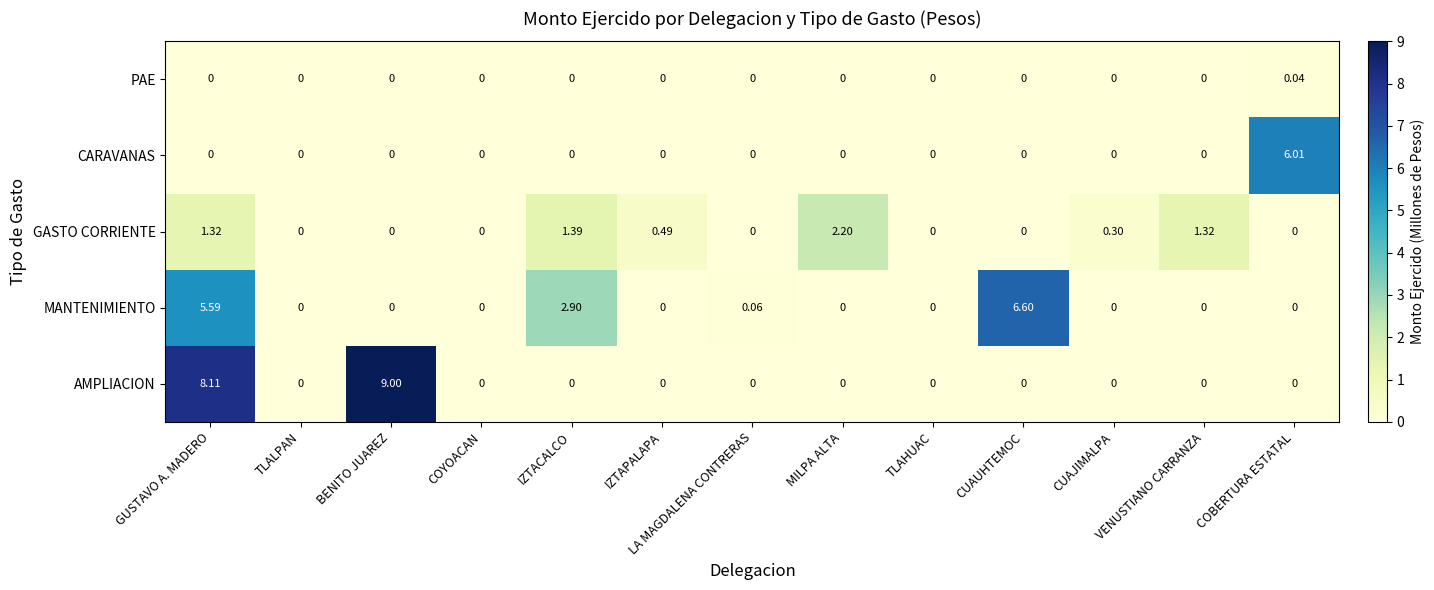

List the series in order of their peak value, highest first.

AMPLIACION, MANTENIMIENTO, CARAVANAS, GASTO CORRIENTE, PAE